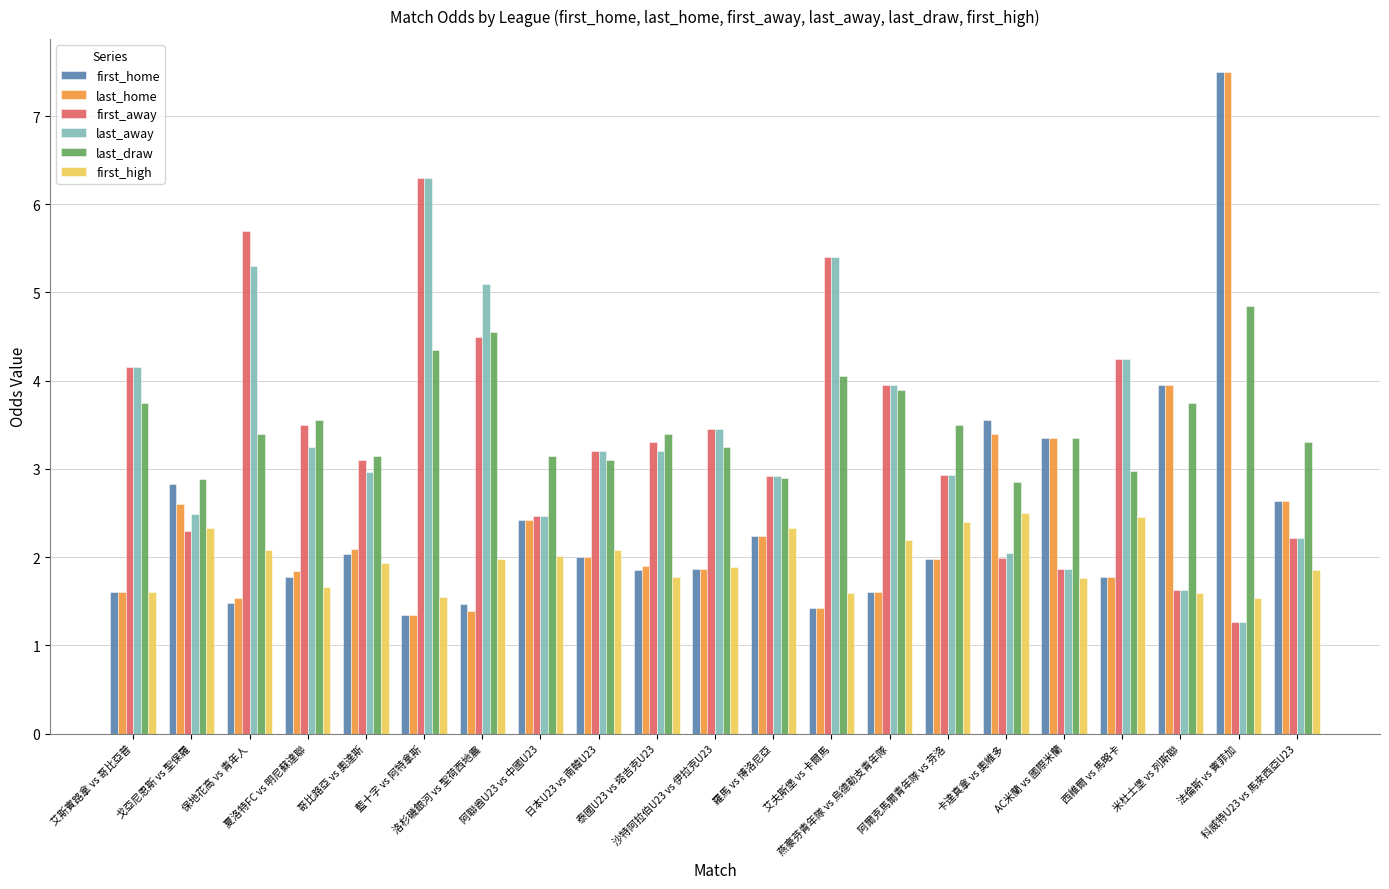

What is the difference between the maximum and minimum values in the first_home series?

6.2